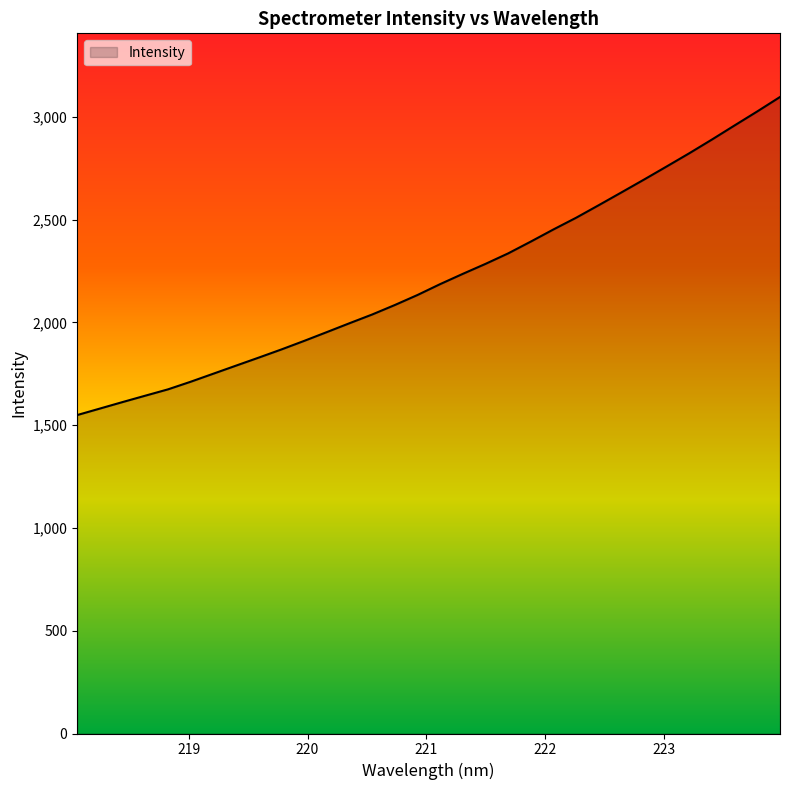

What is the average value?

2218.3